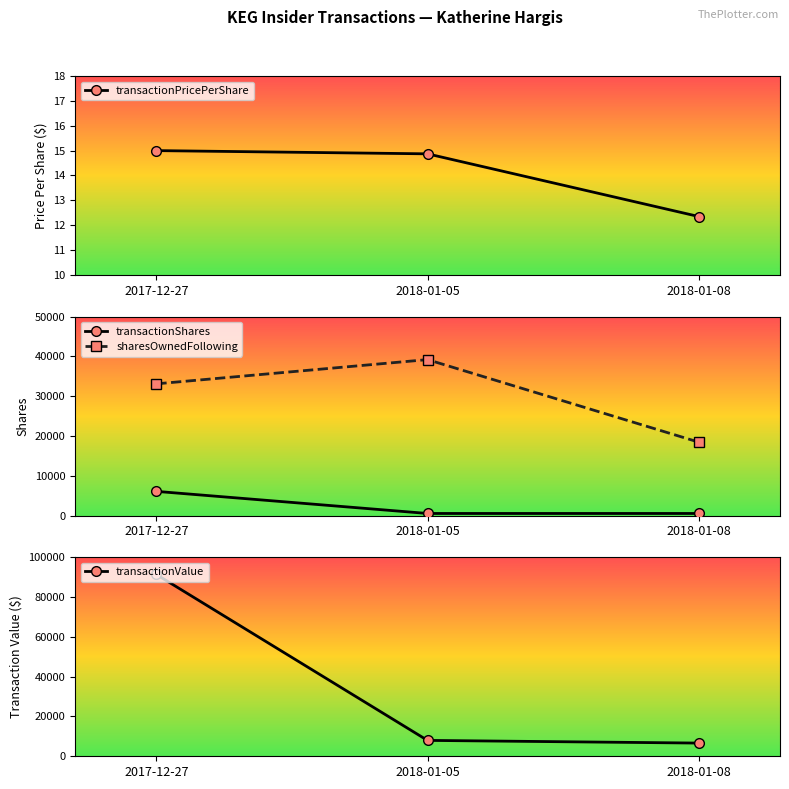

How many lines are shown in the chart?

4